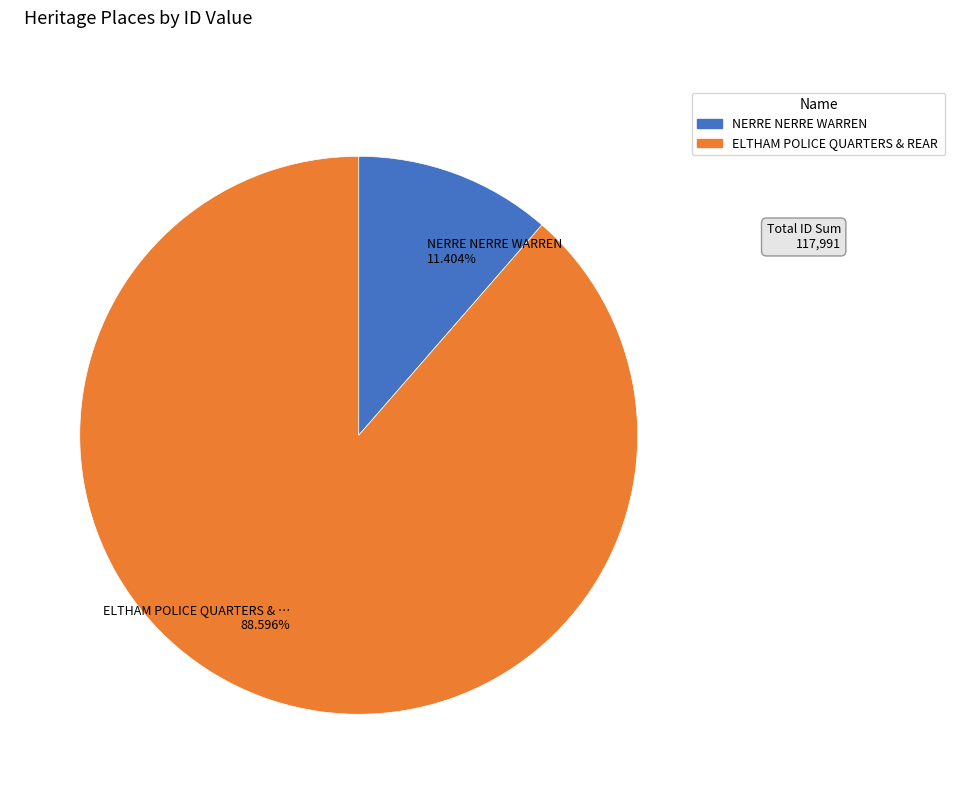

Does any single category account for the majority?

Yes